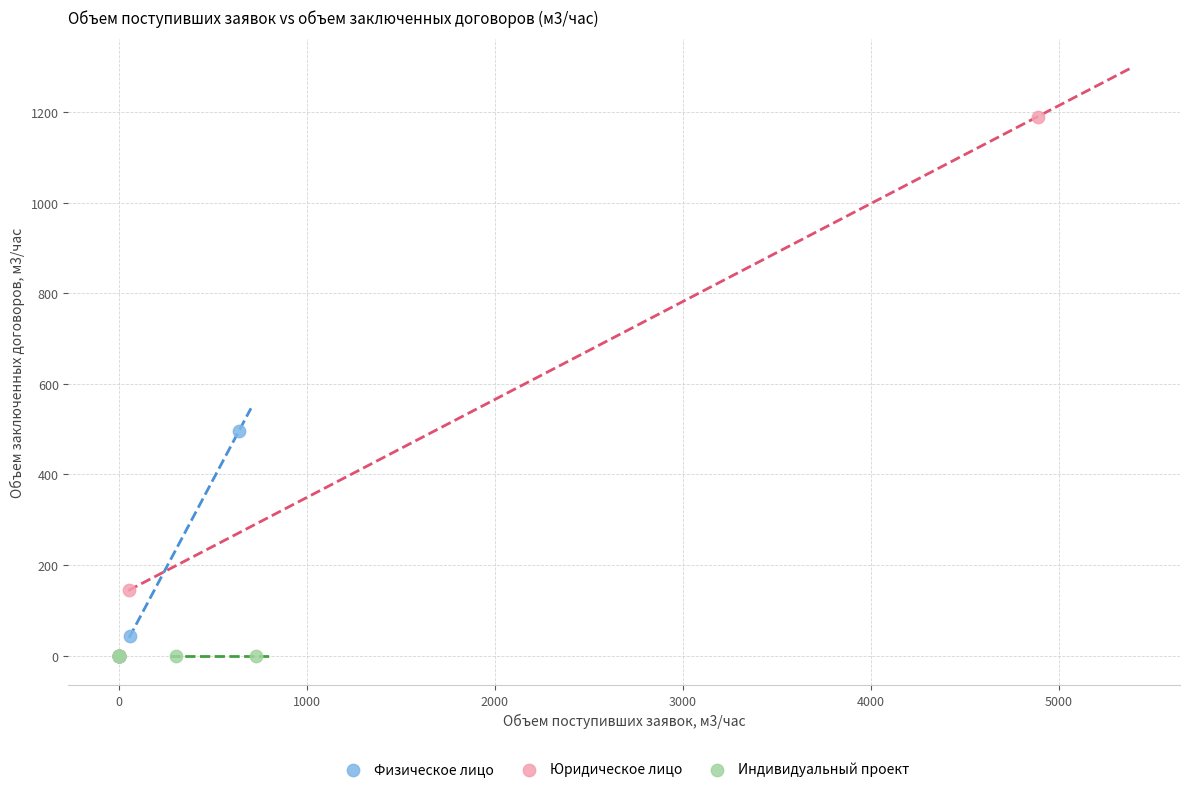

Which series contains the highest Y value?

Юридическое лицо